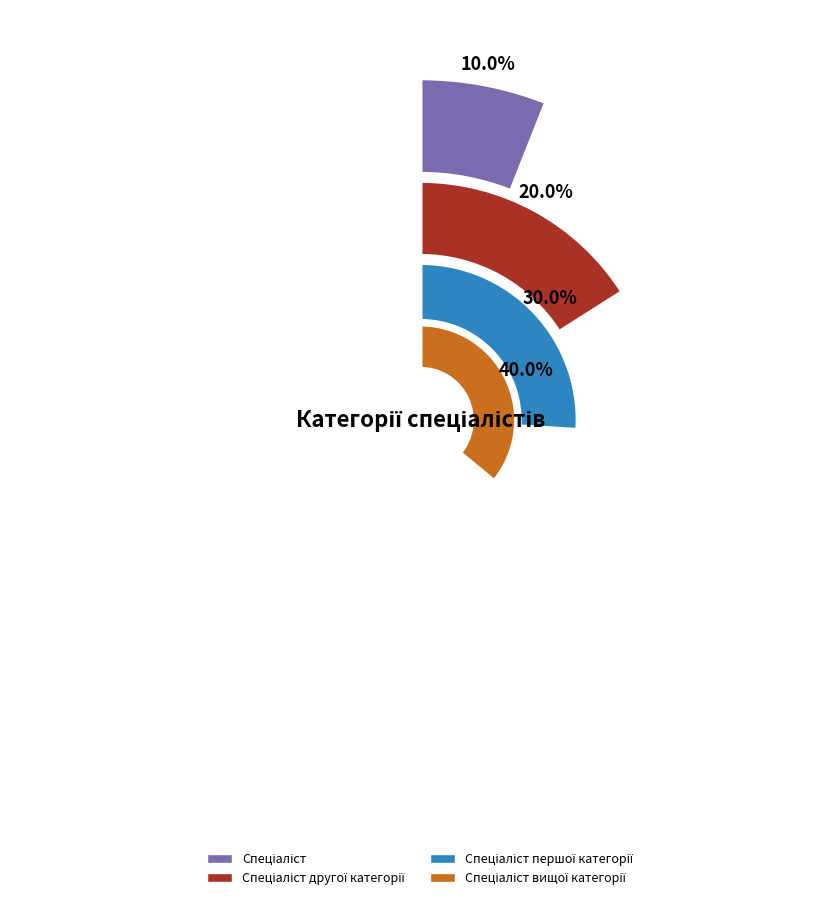

True or false: Спеціаліст першої категорії accounts for 30% of the total.

True